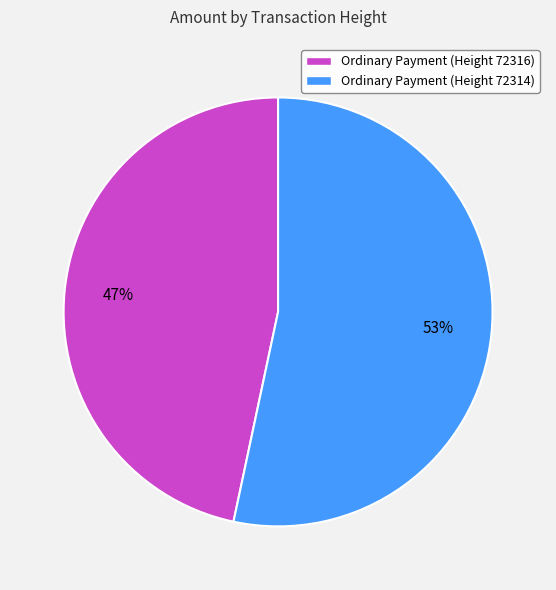

Does Ordinary Payment (Height 72314) represent more than half of the total?

Yes